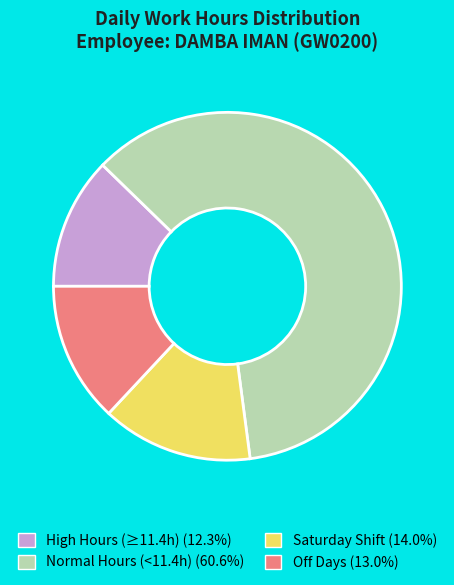

Approximately how many times larger is the value at Saturday Shift (14.0%) compared to Off Days (13.0%)?

1.1